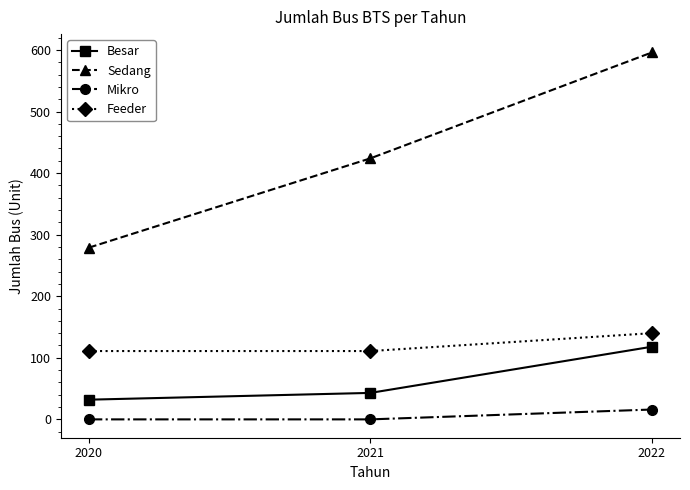

Which series changed the most between 2020 and 2022?

Sedang